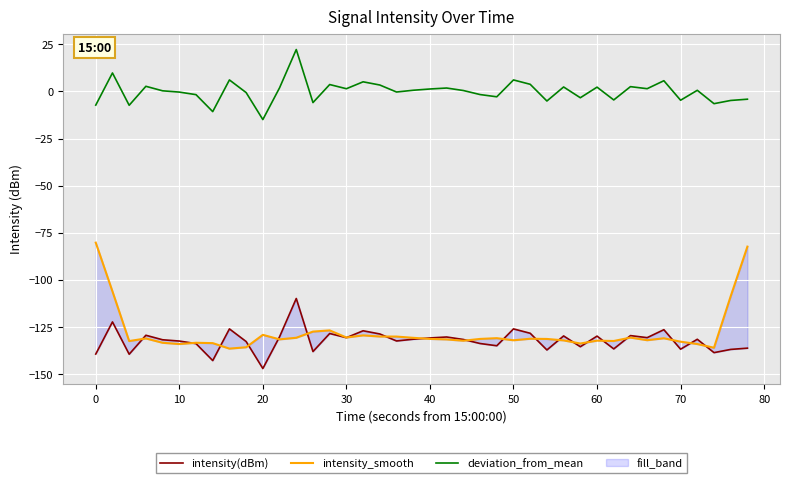

At which label does deviation_from_mean reach its minimum?

20